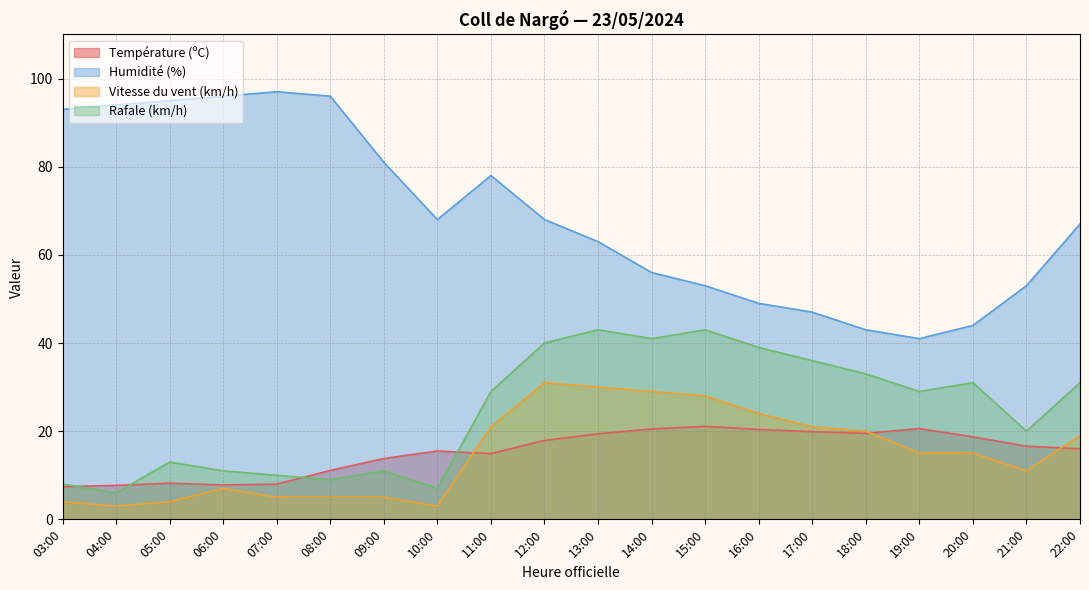

How many data points in Température (ºC) are less than 16?

9